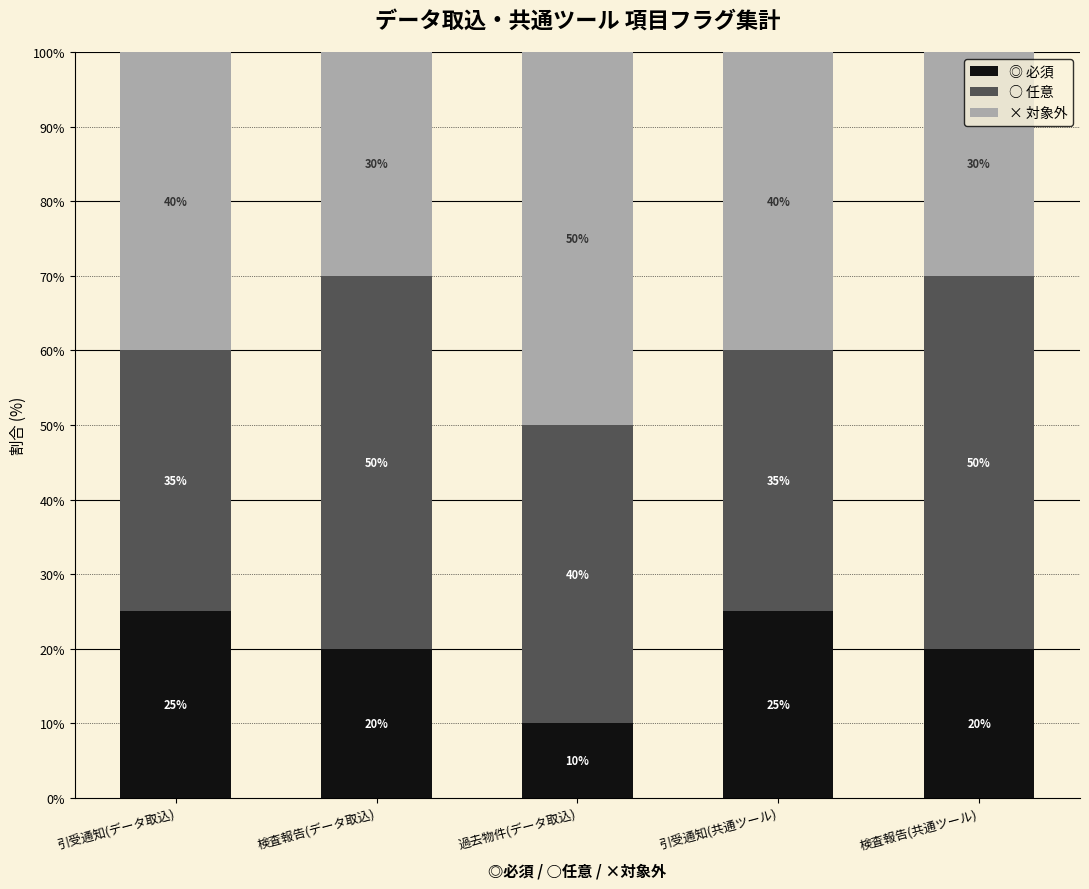

The value of ◎ 必須 at 検査報告(データ取込) is 30. True or false?

False